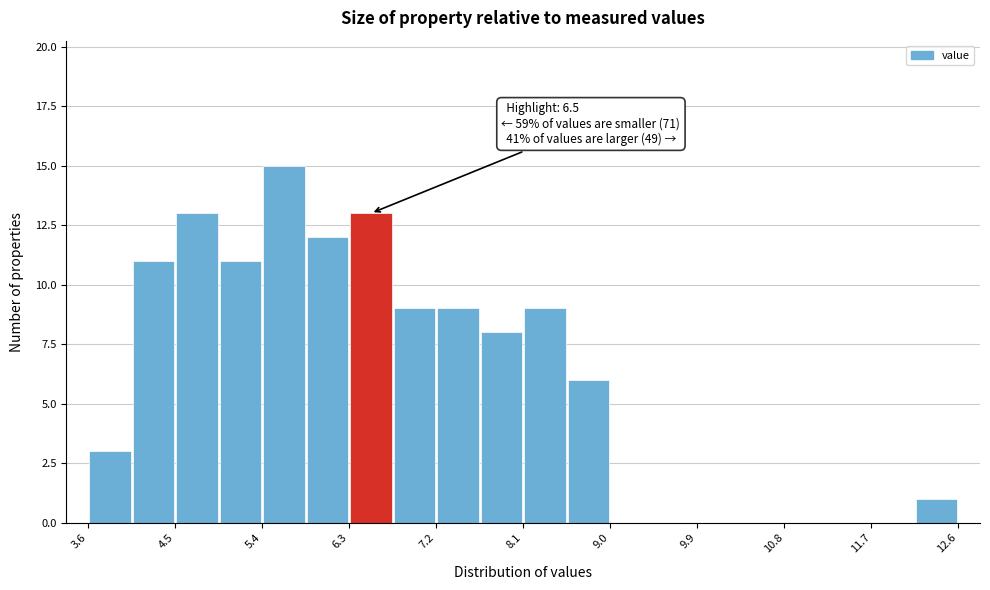

Which range on the x-axis has the tallest bar?

5.4 to 5.9